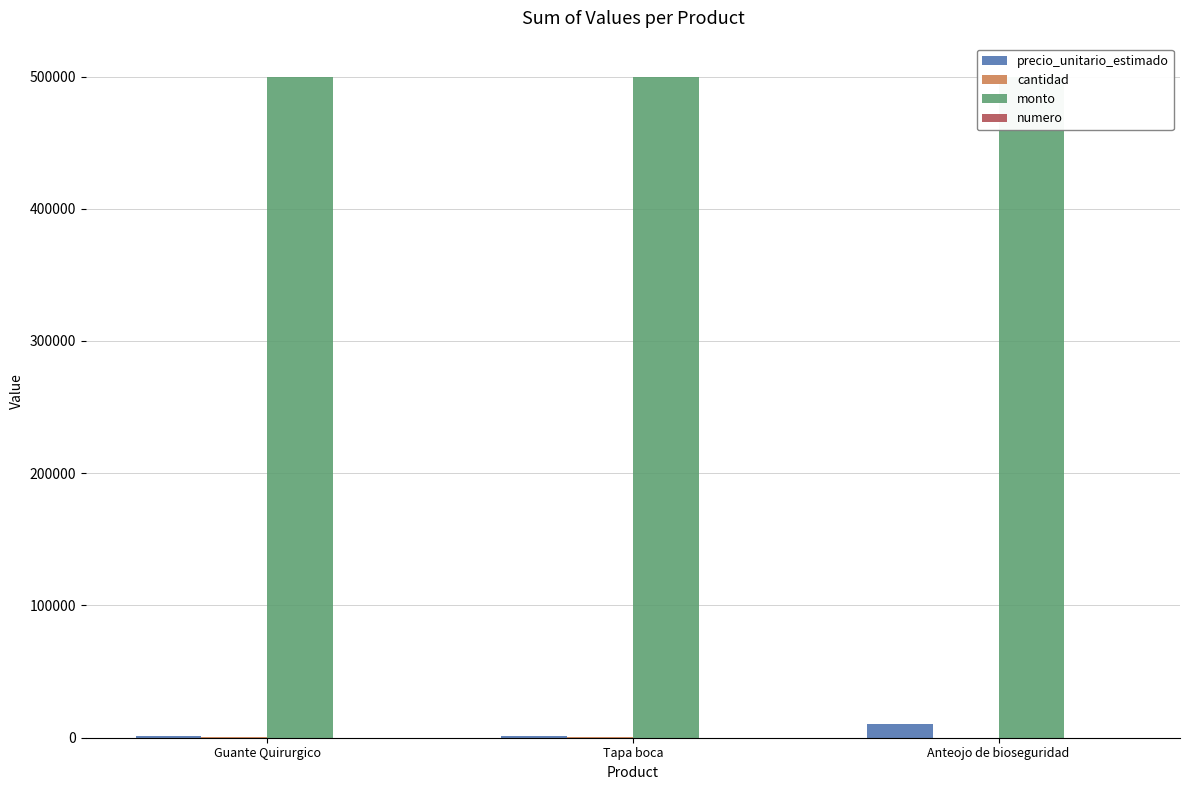

How many data points in numero are less than 2?

1